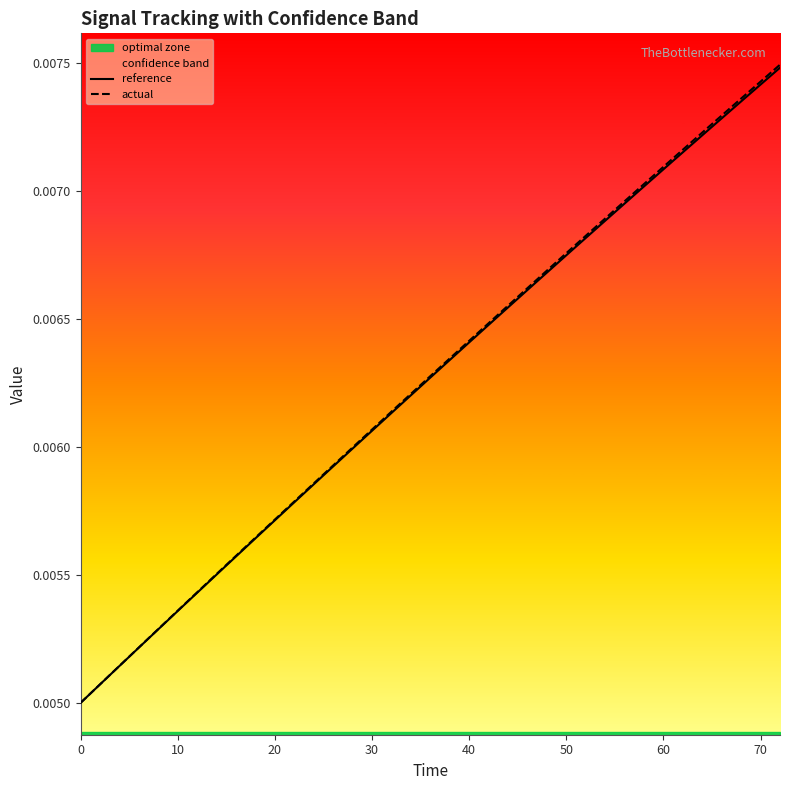

What are all the series names shown in the legend?

reference, actual